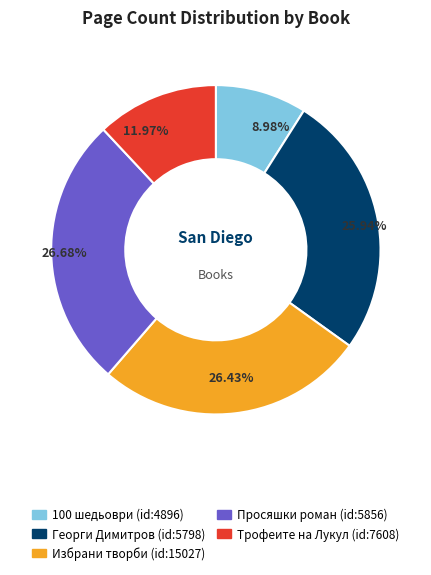

Approximately how many times larger is the value at Избрани творби (id:15027) compared to Просяшки роман (id:5856)?

1.0